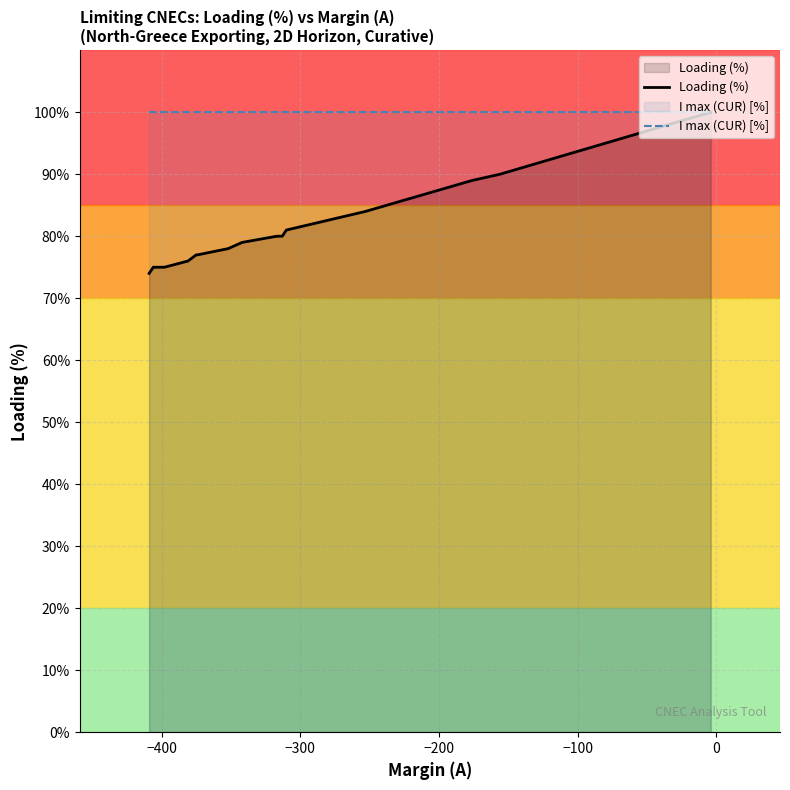

Reading left to right, transcribe all the data shown in this chart.

Loading (%): 74	74	75	75	75	75	75	75	76	77	77	78	79	80	80	81	84	89	90	100
I max (CUR) [%]: 100	100	100	100	100	100	100	100	100	100	100	100	100	100	100	100	100	100	100	100